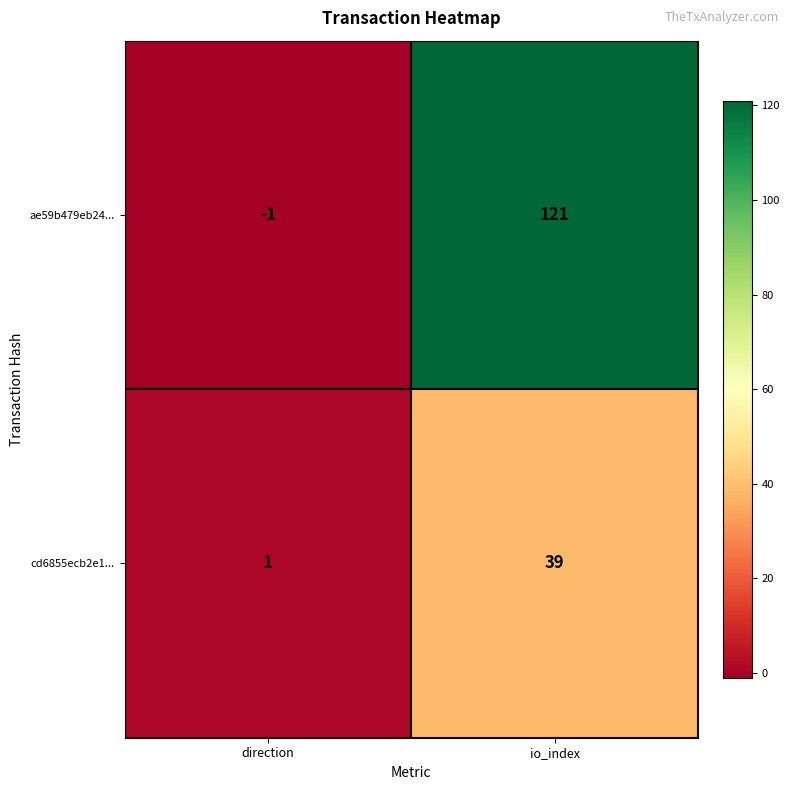

Is it true that ae59b479eb24... equals 121 at io_index?

True